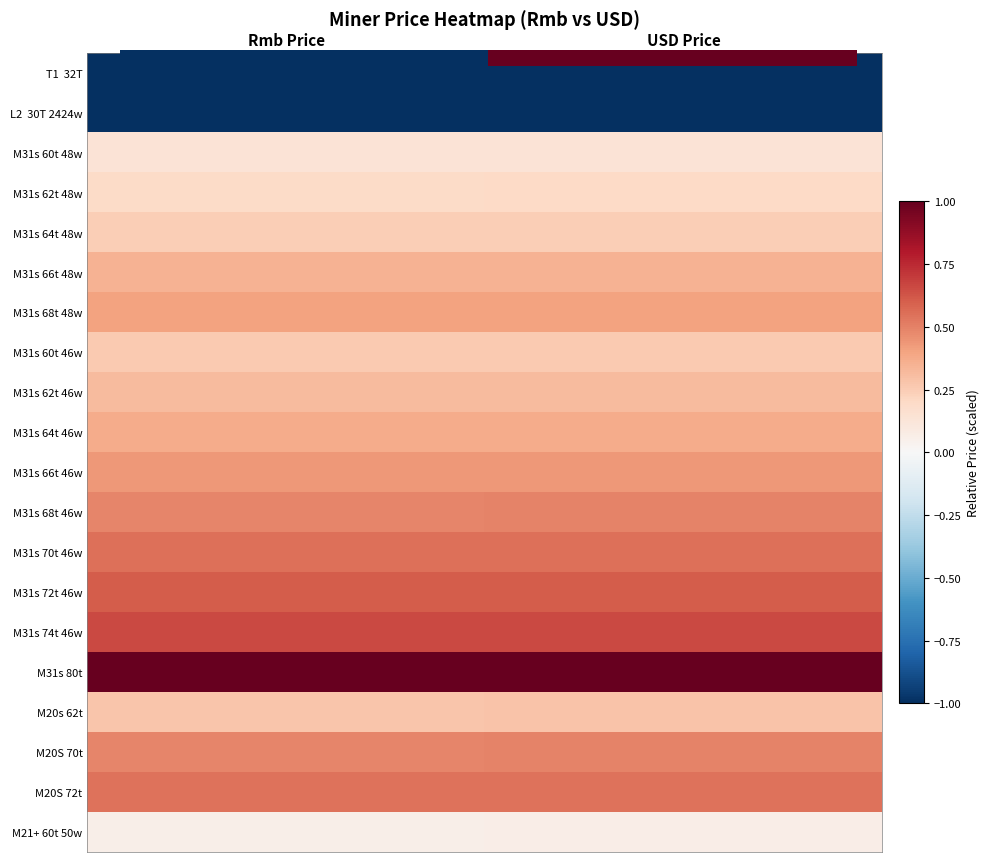

Which category has the lowest value across all series?

Rmb Price